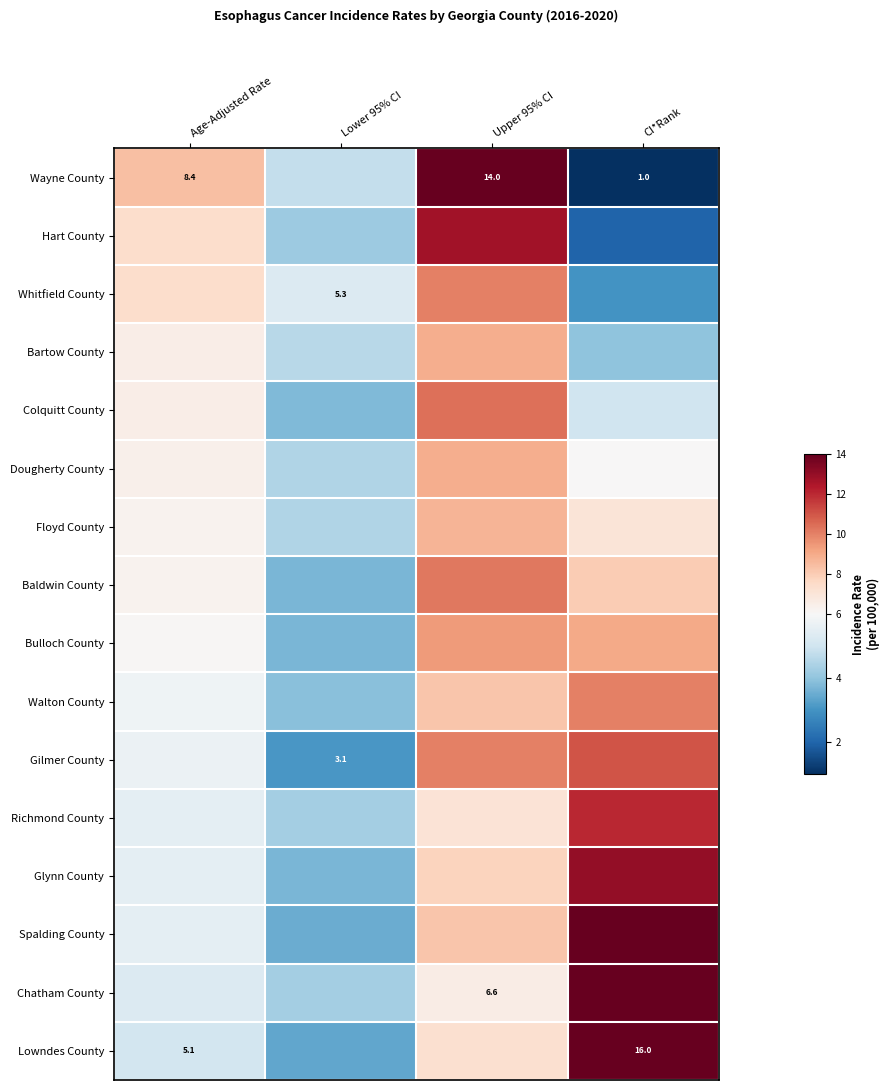

Between Upper 95% CI and Age-Adjusted Rate, which is larger?

Upper 95% CI